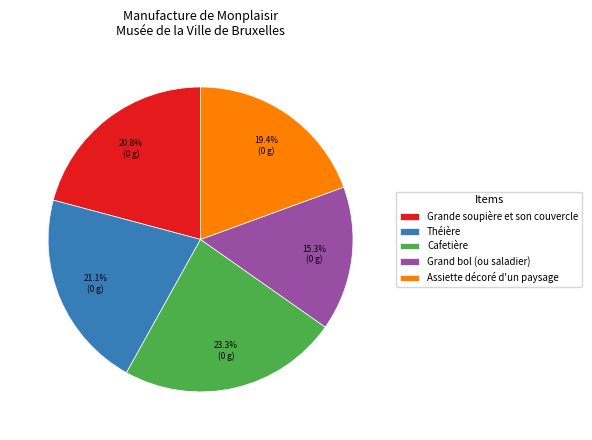

Is Grande soupière et son couvercle the majority of the pie?

No